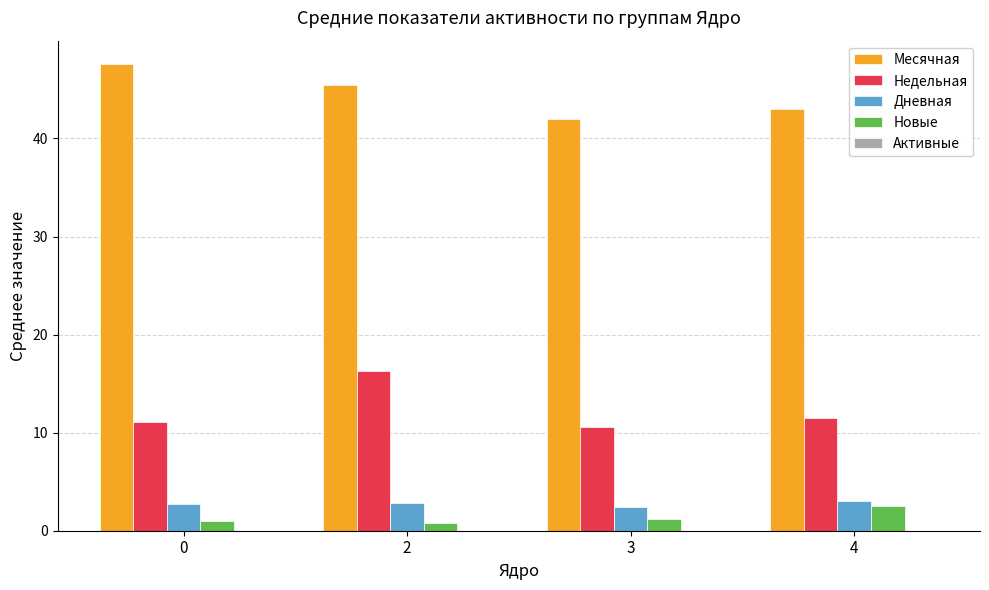

How many bars are there in total?

16